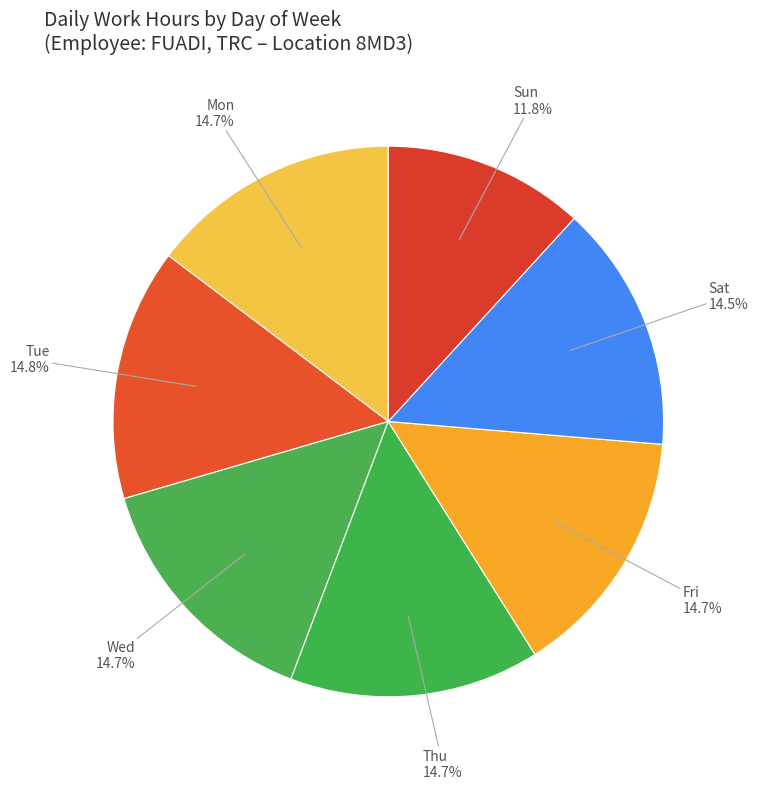

How many segments does this pie chart have?

7